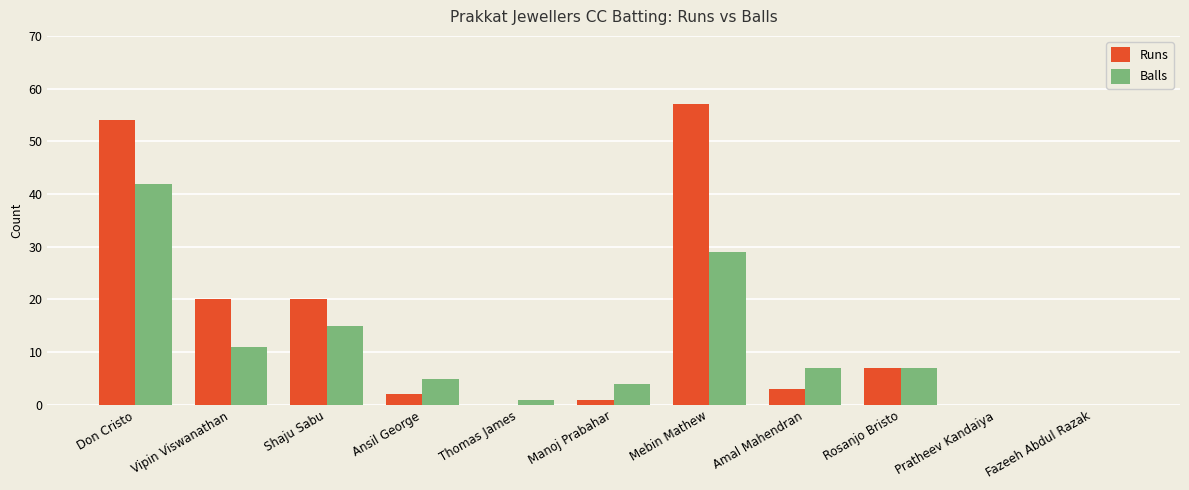

True or false: Balls has a value of 7 at Amal Mahendran.

True